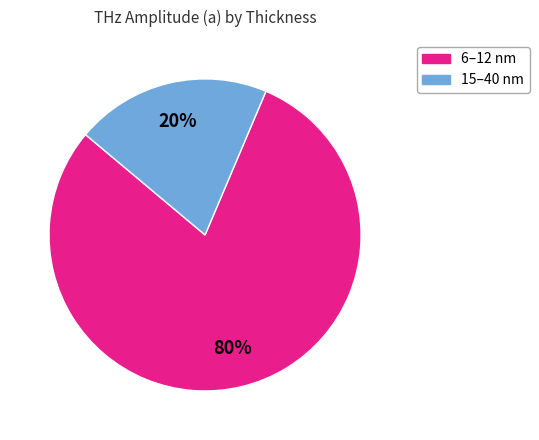

Is there a majority slice in this chart?

Yes